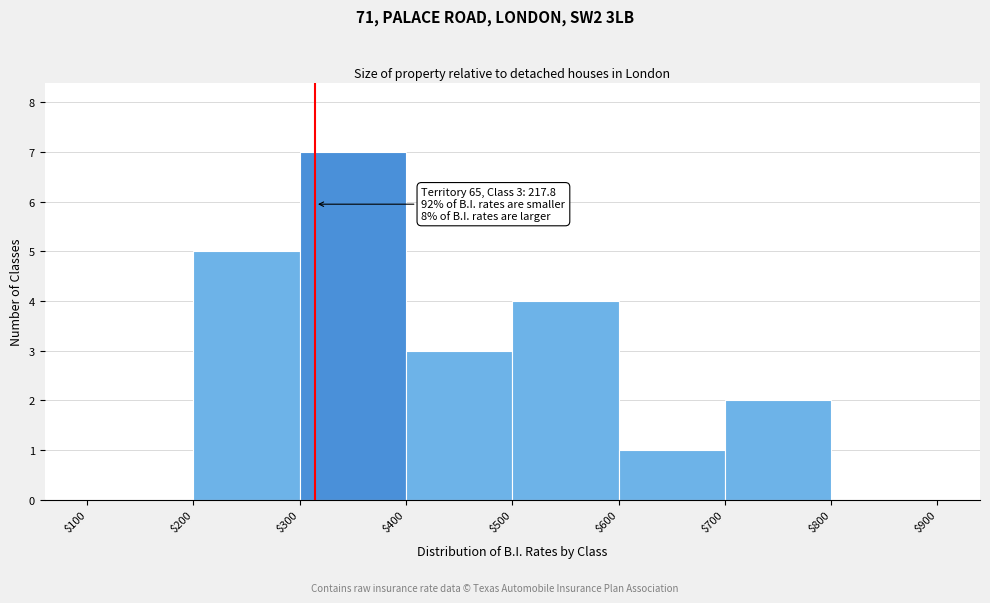

Which range on the x-axis has the tallest bar?

$300 to $400